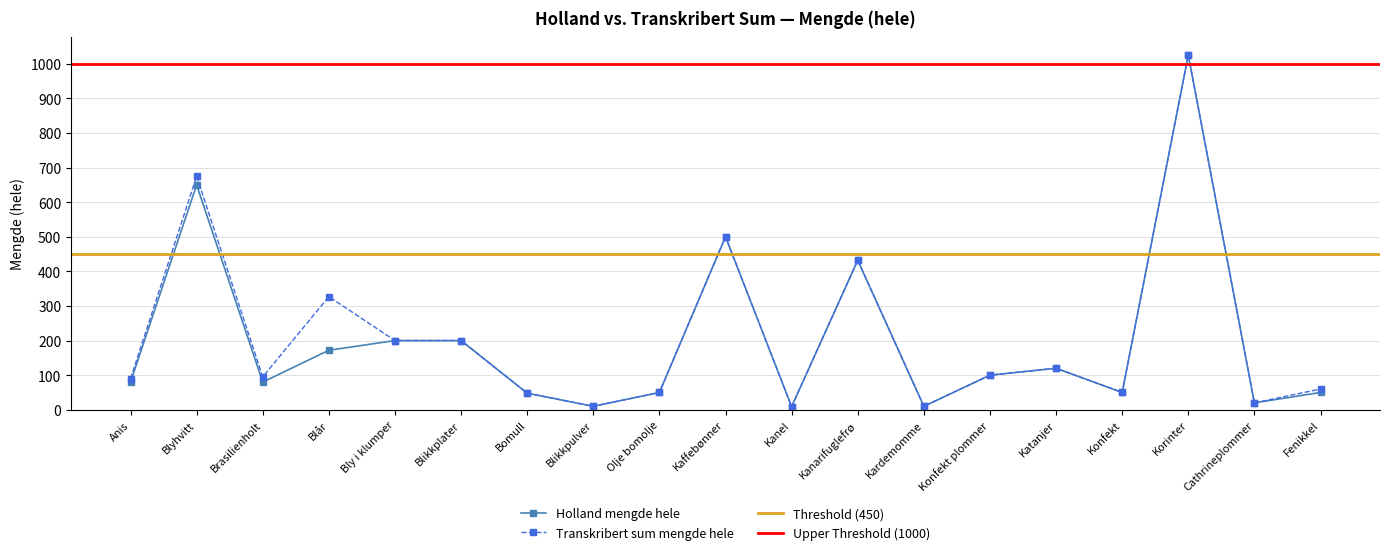

The value of Transkribert sum mengde hele at Katanjer is 171. True or false?

False